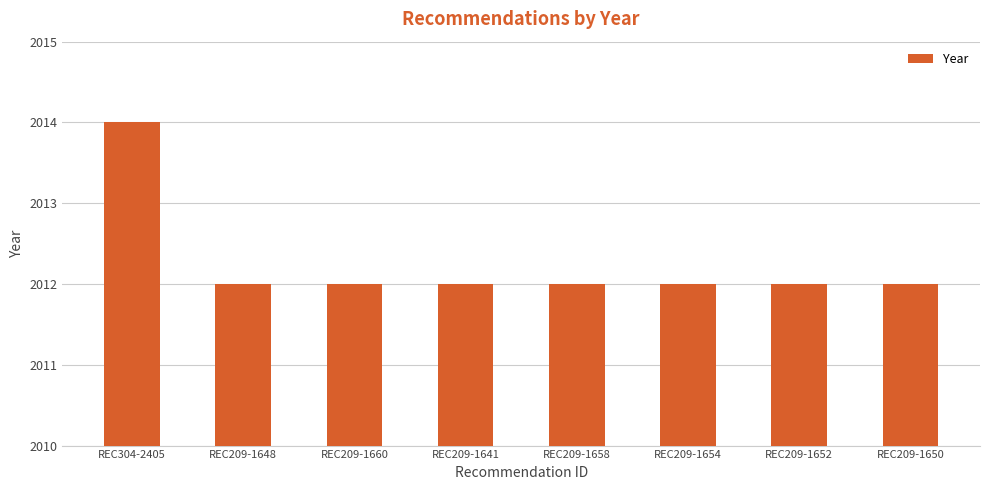

Which label corresponds to the largest value in the chart?

REC304-2405